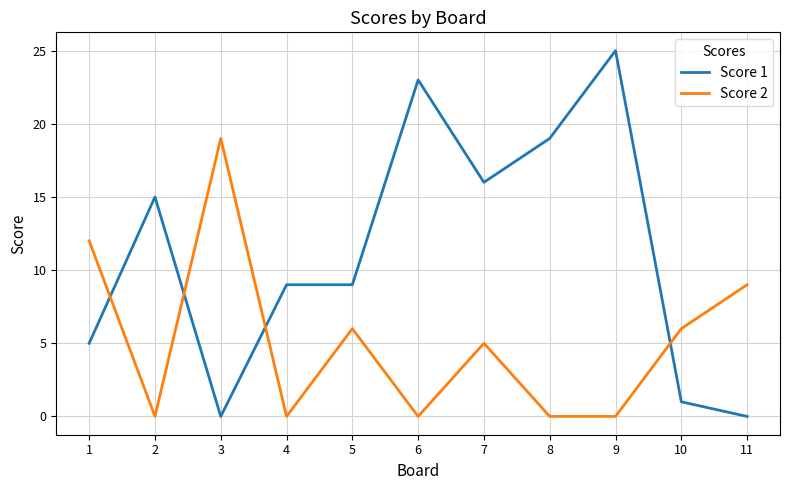

Does the chart have visible grid lines?

Yes